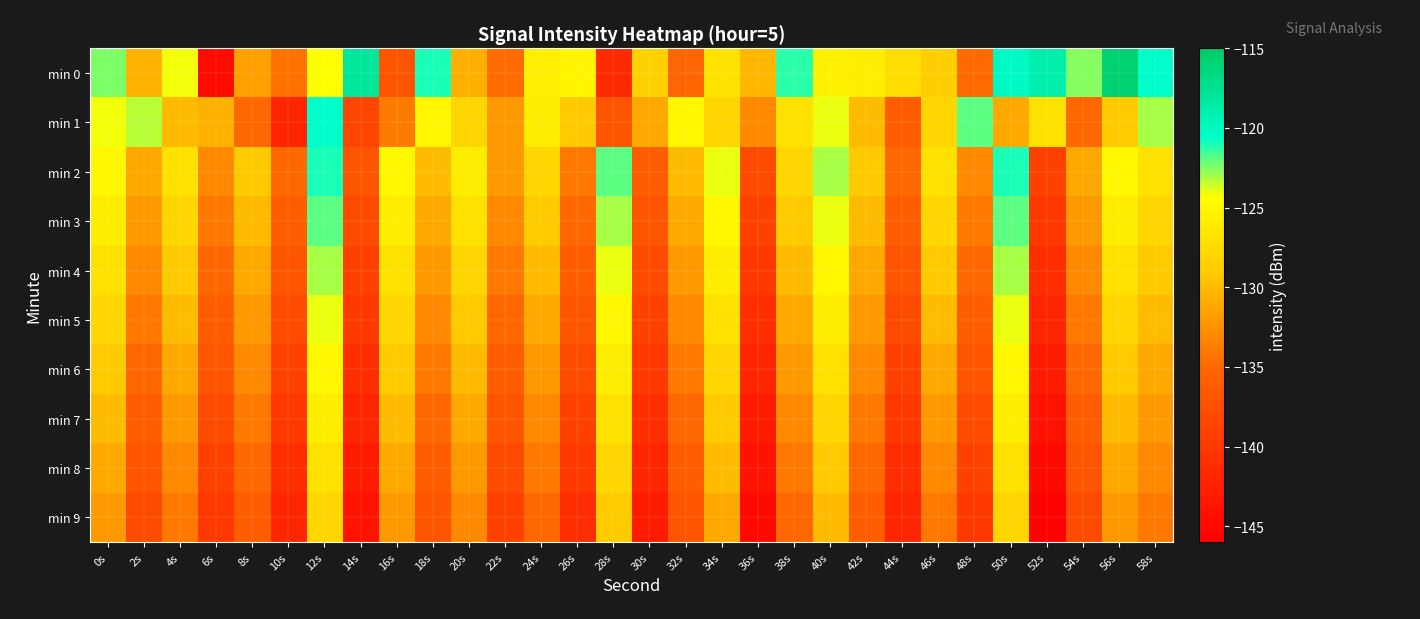

Rank the series at 32s from highest to lowest value.

min 1, min 2, min 3, min 4, min 5, min 6, min 7, min 0, min 8, min 9